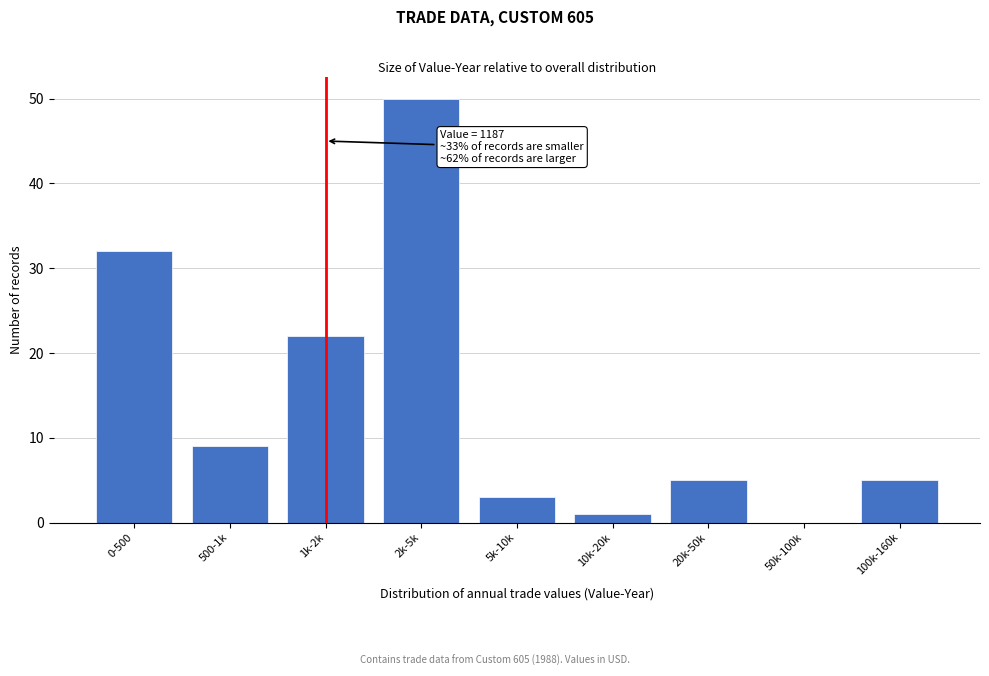

Reading right to left, what are all the values shown in this chart?

100k-160k=5	50k-100k=0	20k-50k=5	10k-20k=1	5k-10k=3	2k-5k=50	1k-2k=22	500-1k=9	0-500=32